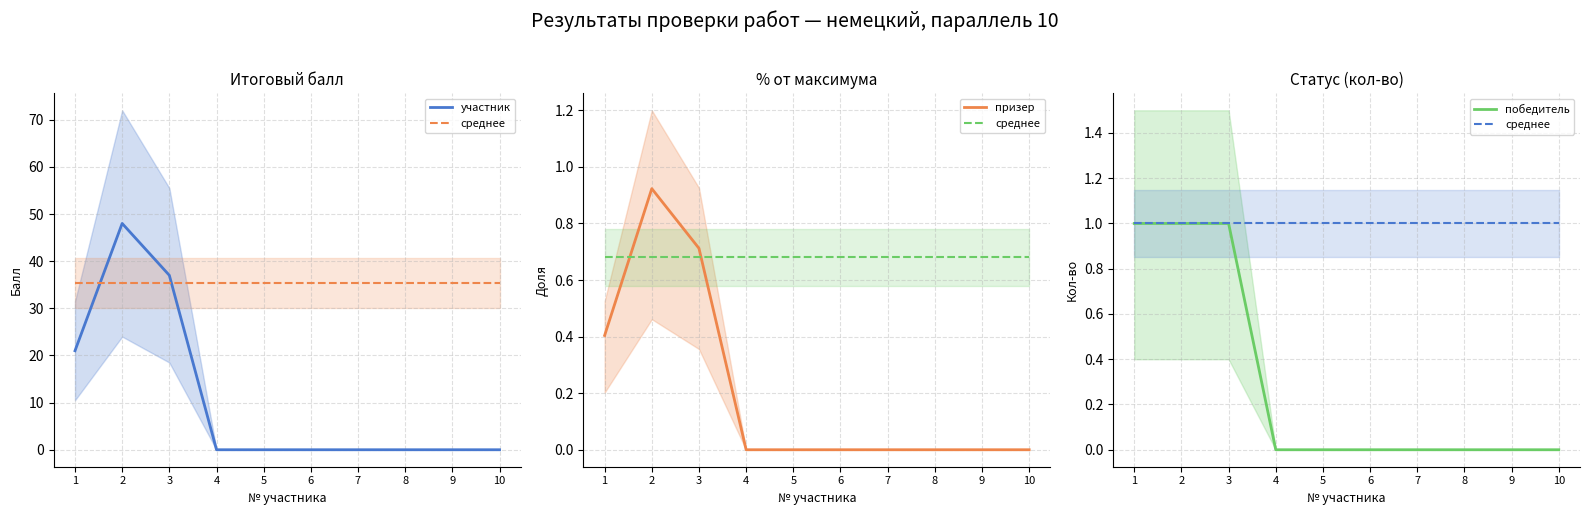

The value of участник at 4 is -25.0. True or false?

False